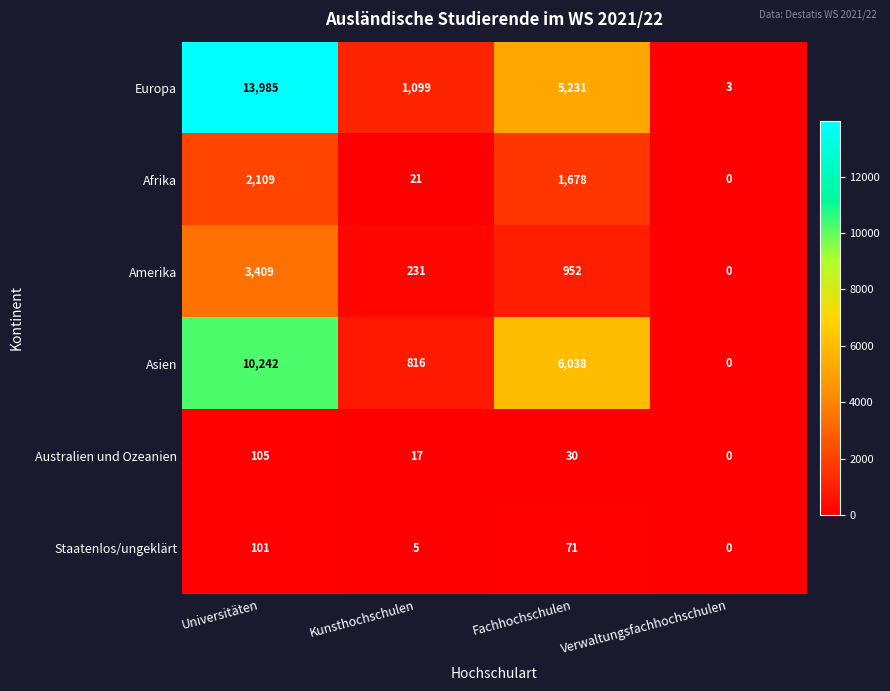

Rank the series by their maximum value, from lowest to highest.

Staatenlos/ungeklärt, Australien und Ozeanien, Afrika, Amerika, Asien, Europa